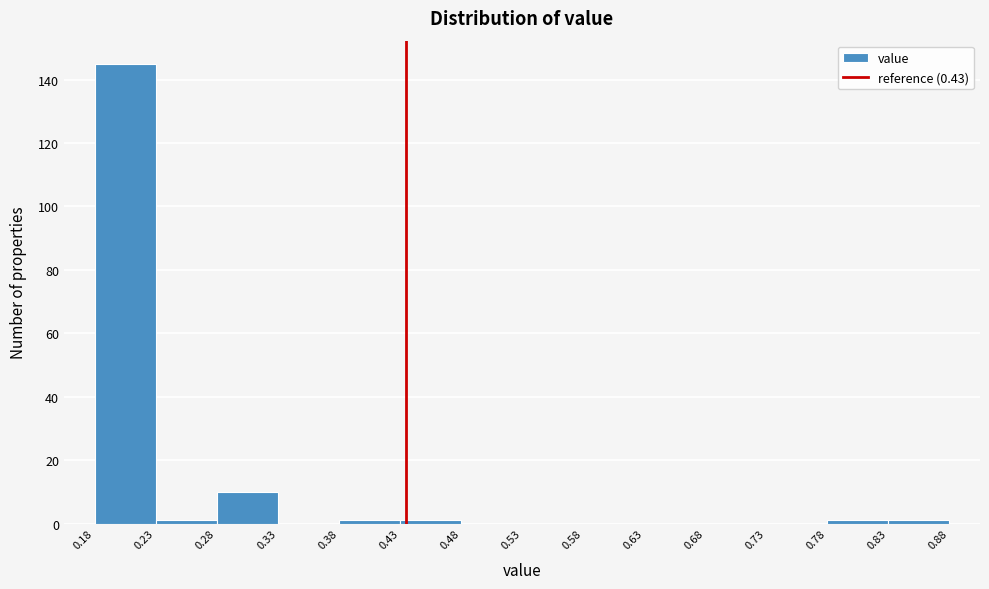

Which range on the x-axis has the tallest bar?

0.18 to 0.23